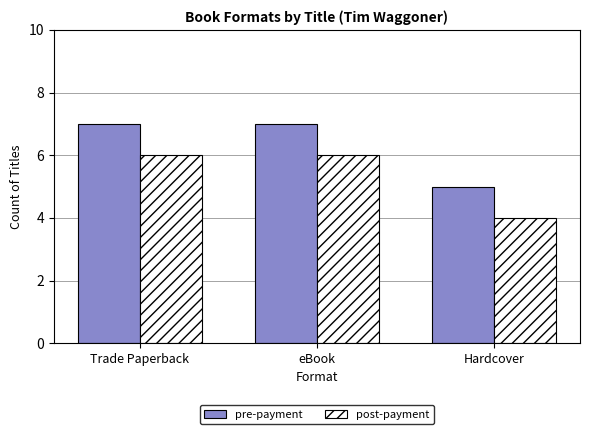

True or false: post-payment has a value of 4 at Hardcover.

True